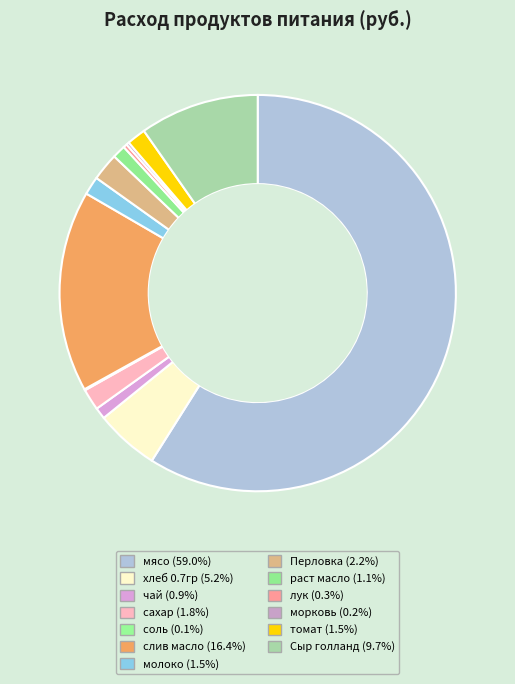

Which has a higher value, лук or хлеб 0.7гр?

хлеб 0.7гр